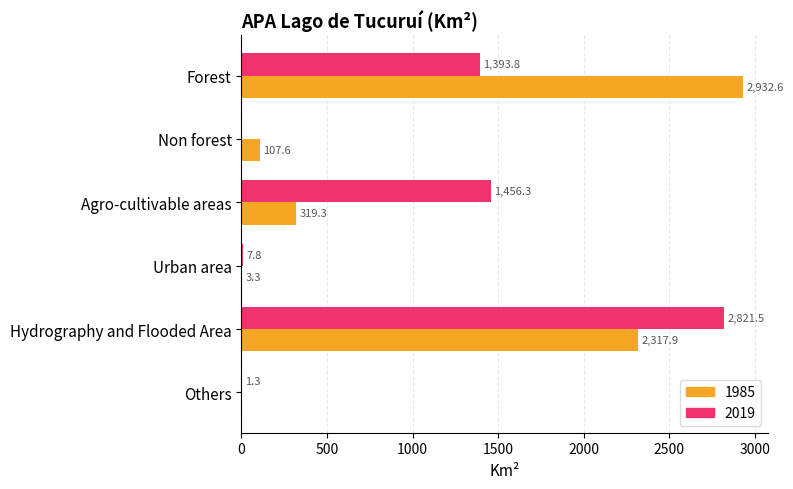

What is the sum of all 2019 values?

5680.7